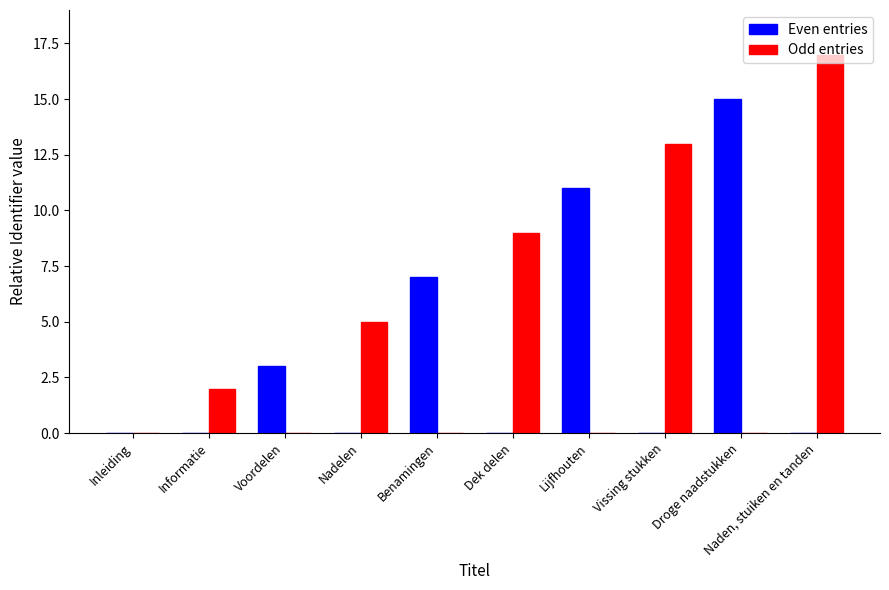

What is the sum of all Odd entries values?

46